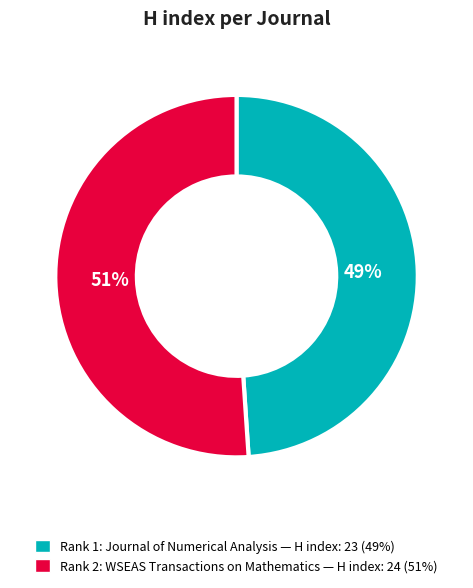

Does any single category account for the majority?

Yes